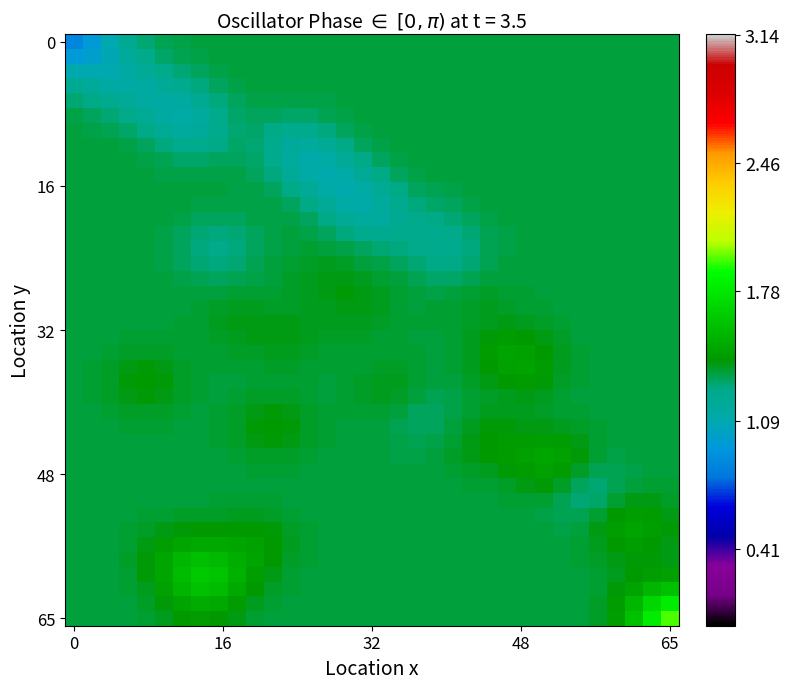

At how many categories does at least one series exceed 1?

34